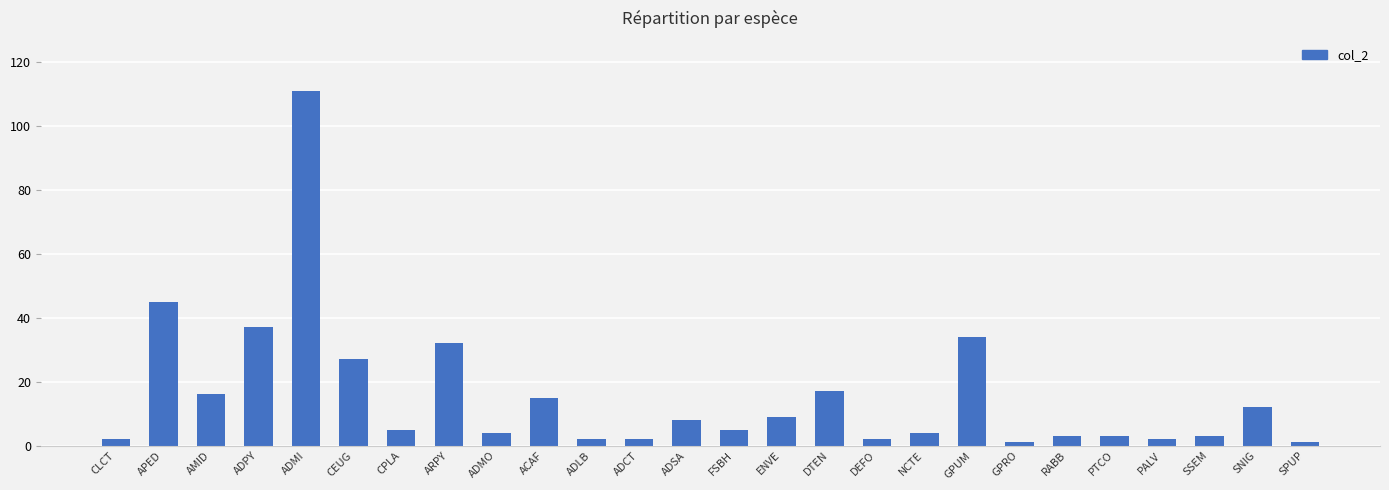

What is the change in value from ADPY to GPUM?

-3